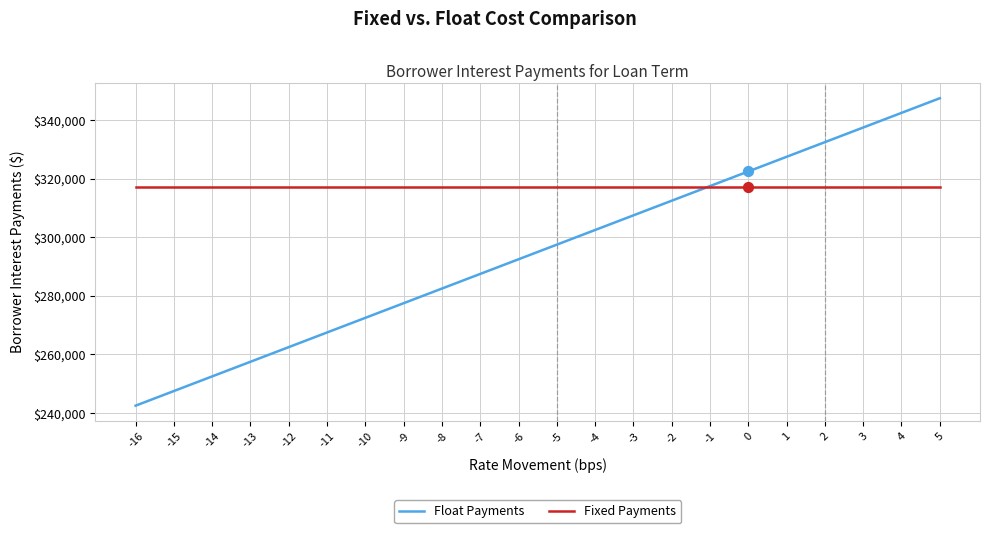

Which series has the largest range (max minus min)?

Float Payments